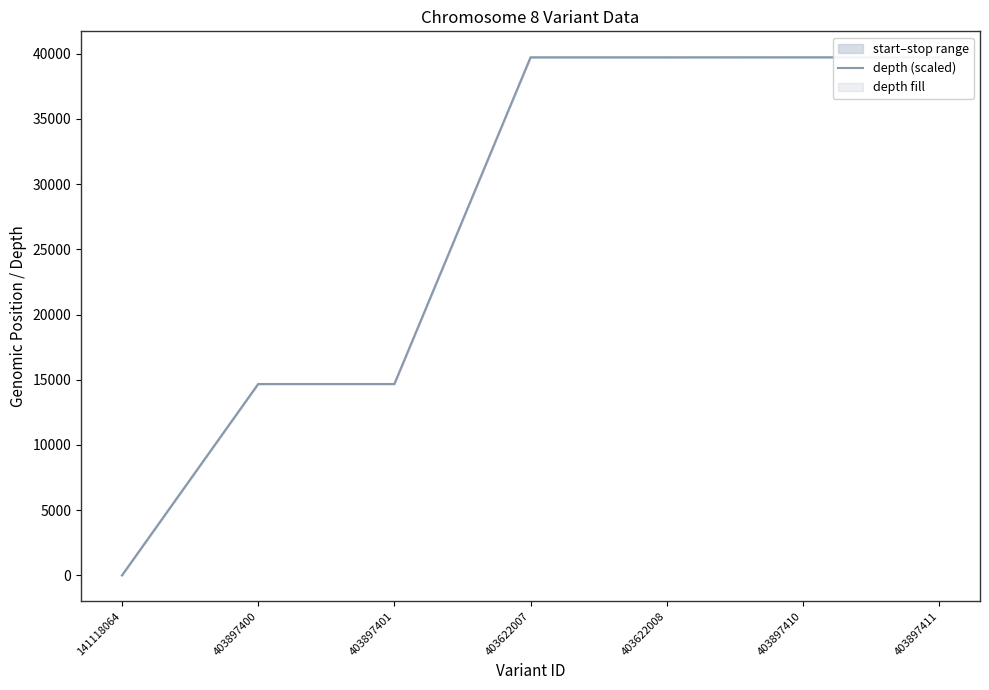

Reading left to right, list all the values displayed in this chart.

0.4	14673.4	14673.4	39721.2	39721.2	39723.2	39723.2